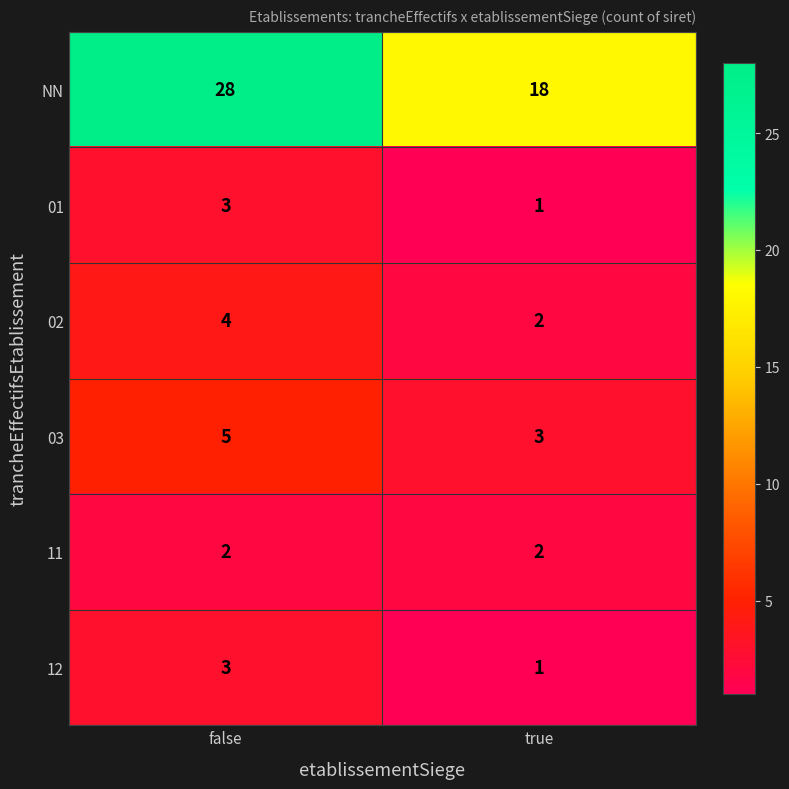

What is the average value of the NN series?

23